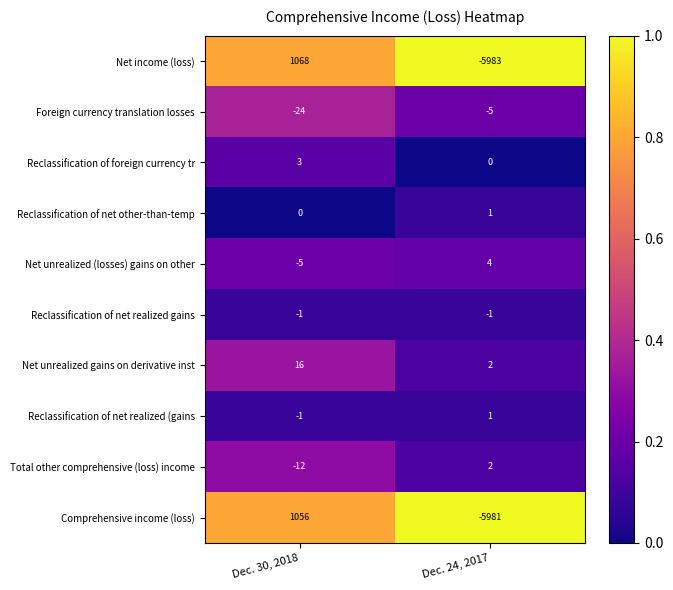

The Net unrealized gains on derivative inst series shows 16 at Dec. 30, 2018. True or false?

True